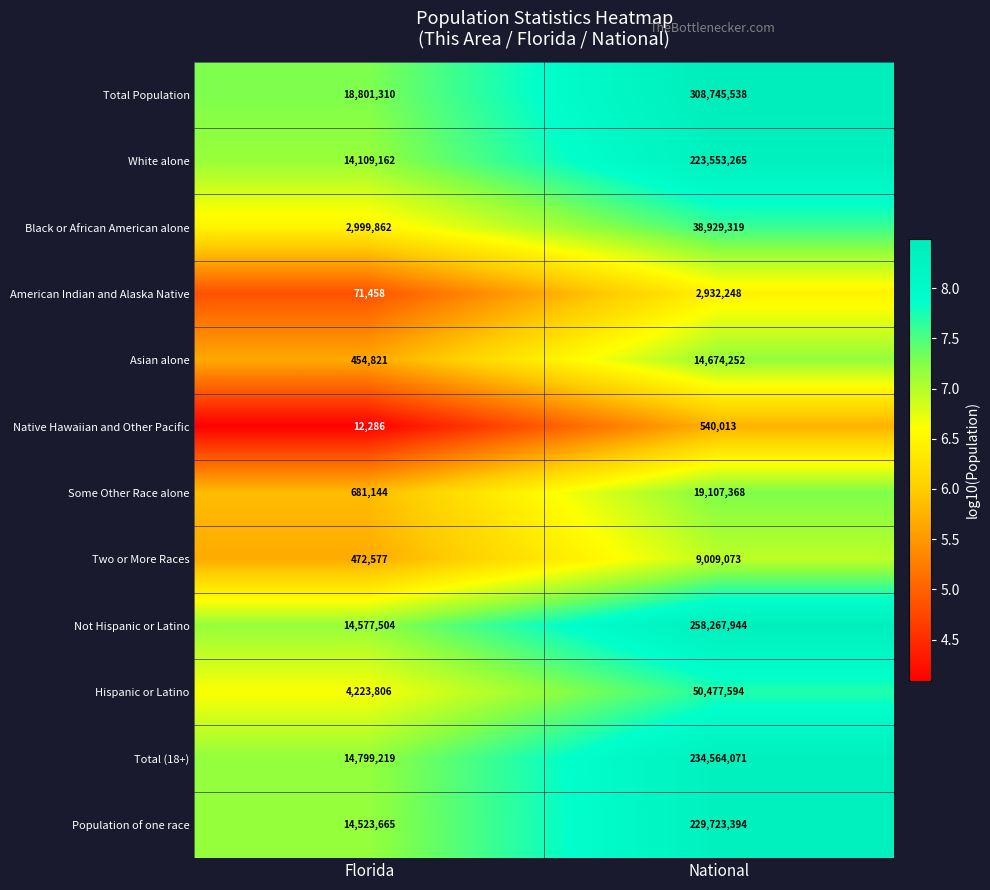

Which series has the largest range (max minus min)?

Total Population